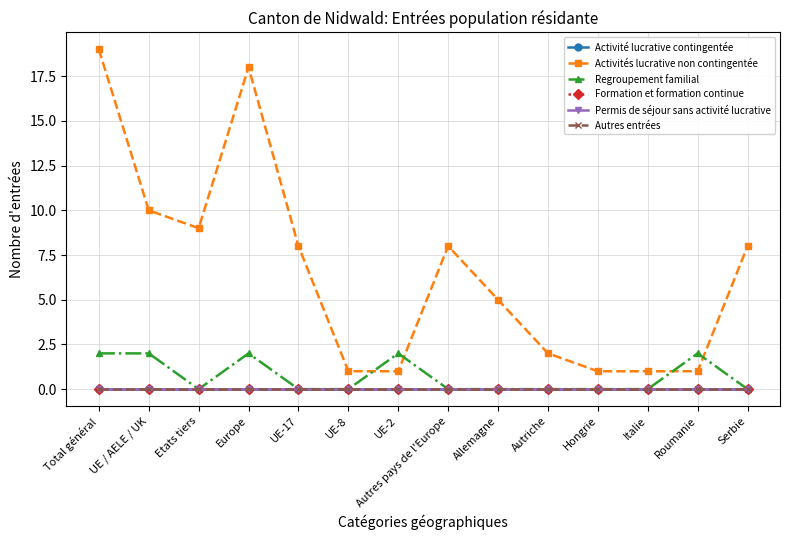

At Autriche, list the series in order from smallest to largest.

Activité lucrative contingentée, Regroupement familial, Formation et formation continue, Permis de séjour sans activité lucrative, Autres entrées, Activités lucrative non contingentée